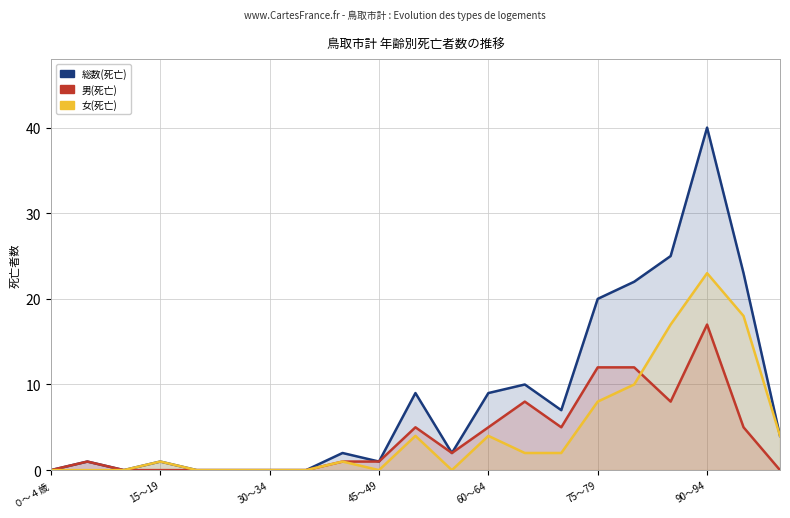

How many series are shown in this chart?

3